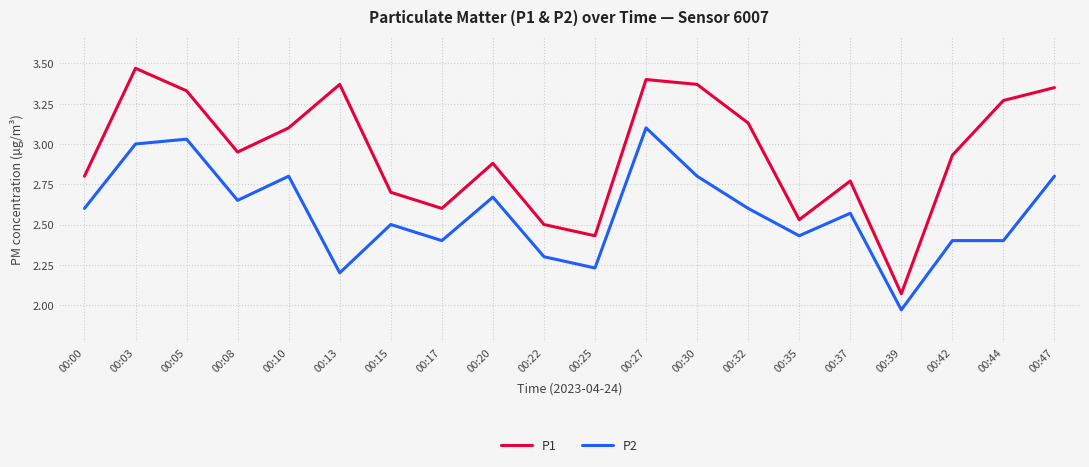

What is the total value across all series at 00:35?

5.0